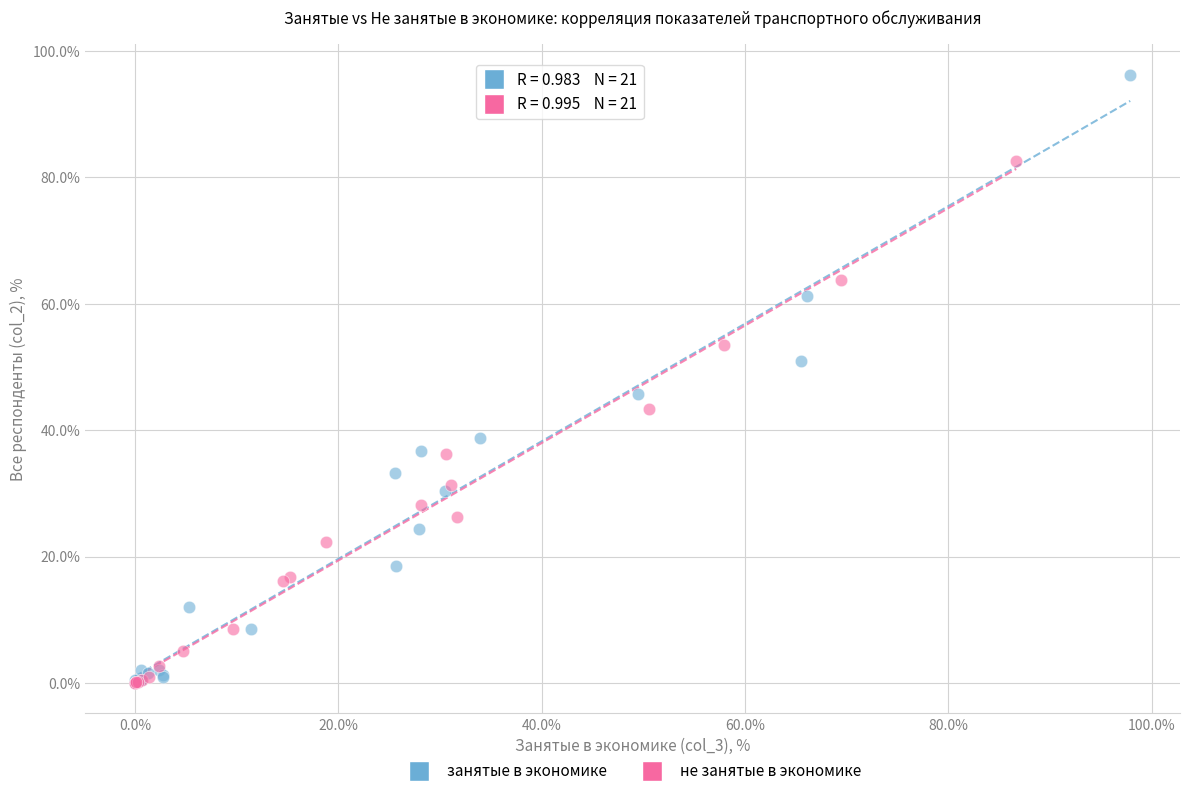

Which series has the largest Y range (max minus min)?

занятые в экономике